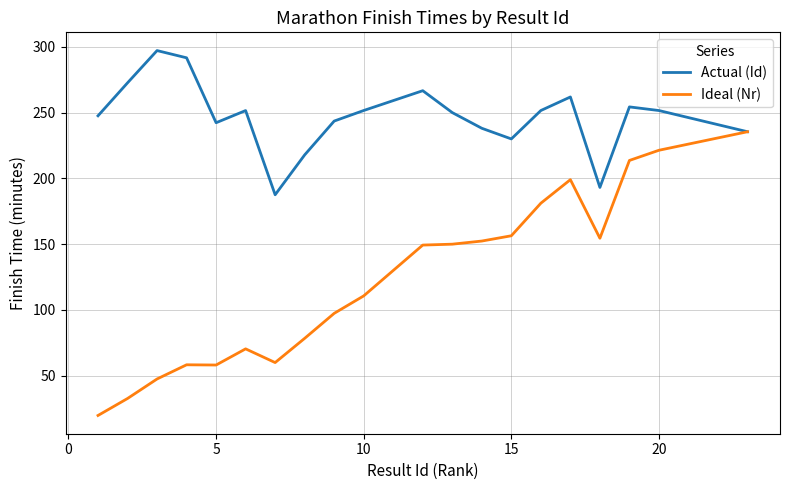

Which series has the largest total across all categories?

Actual (Id)